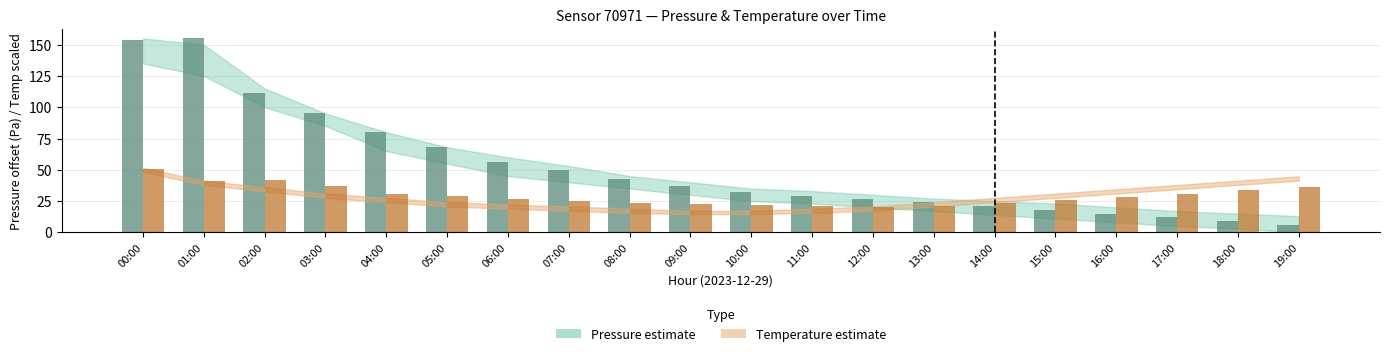

What is the spread (max minus min) of values at 19:00?

30.2